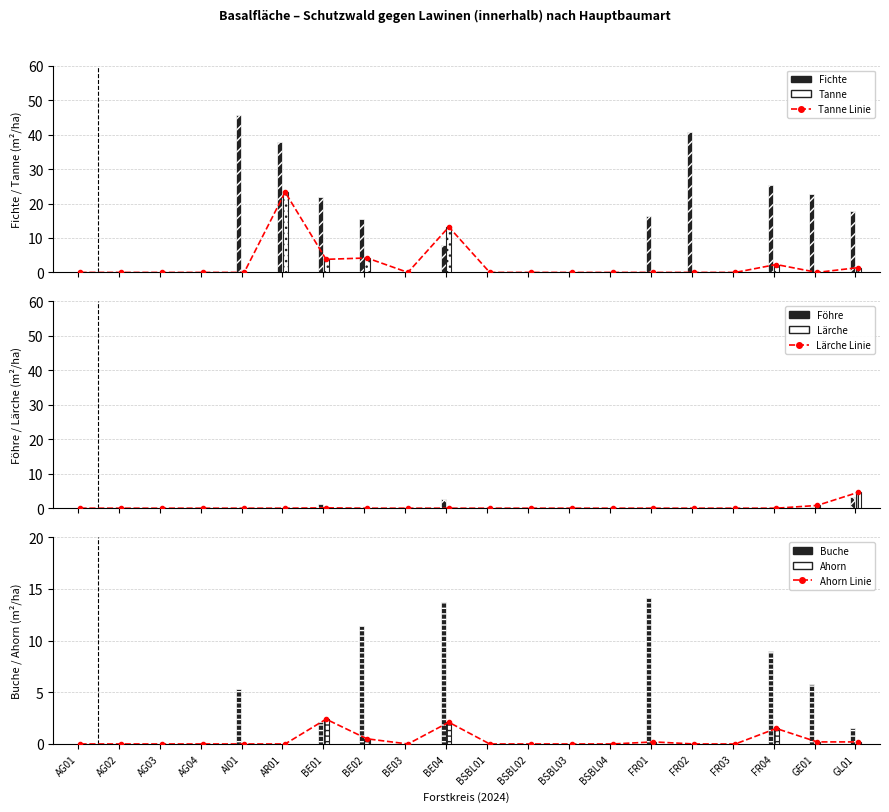

At how many categories does at least one series exceed 22?

5